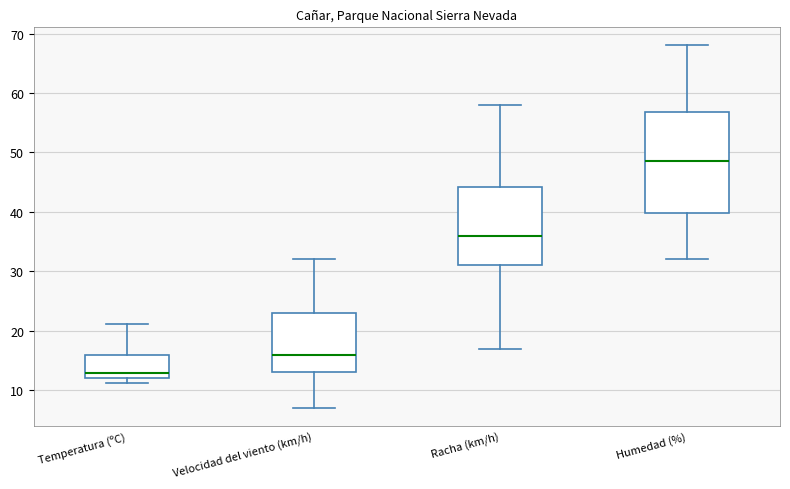

Which box's median line is the highest?

Humedad (%)